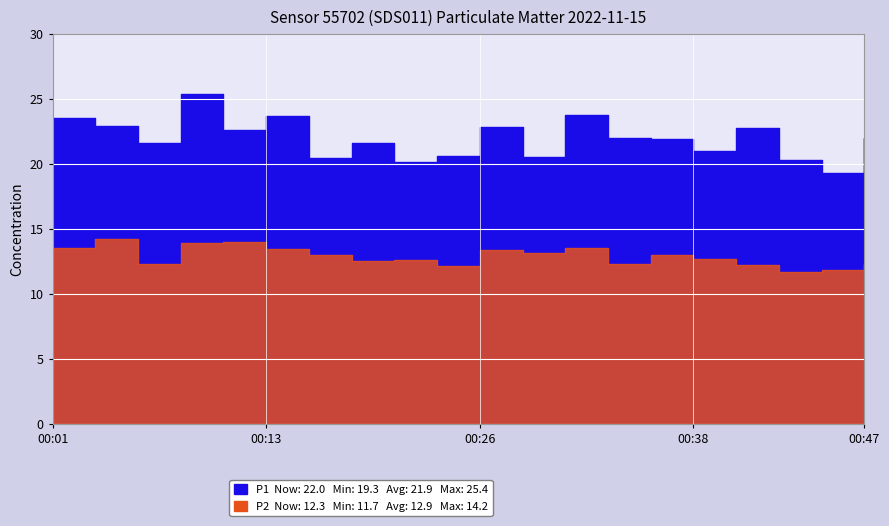

List the series in order of their peak value, highest first.

P1, P2